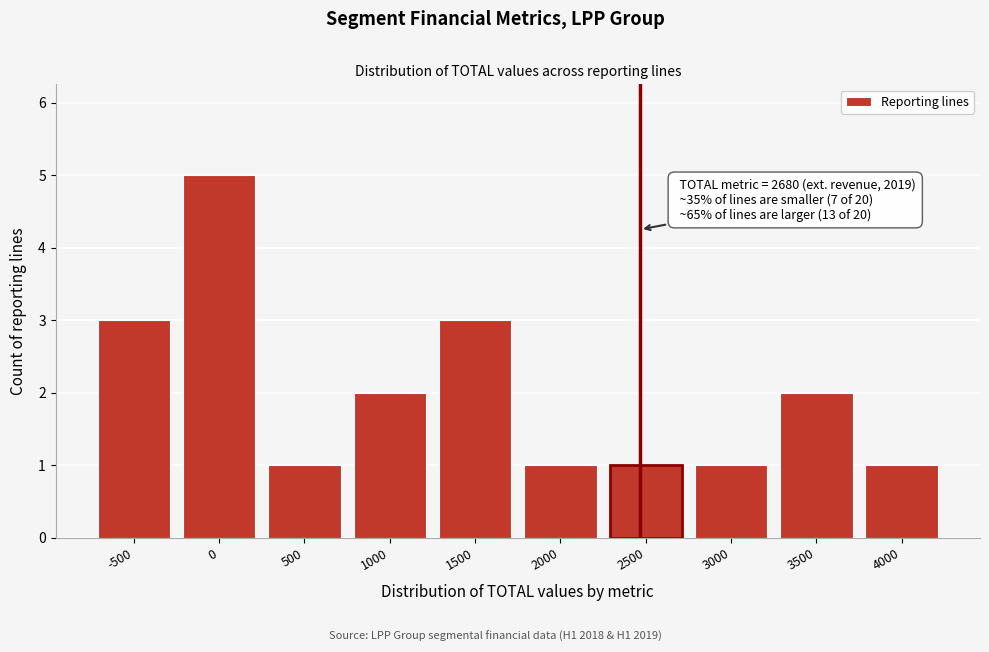

Reading left to right, what are all the values shown in this chart?

-500=3	0=5	500=1	1000=2	1500=3	2000=1	2500=1	3000=1	3500=2	4000=1